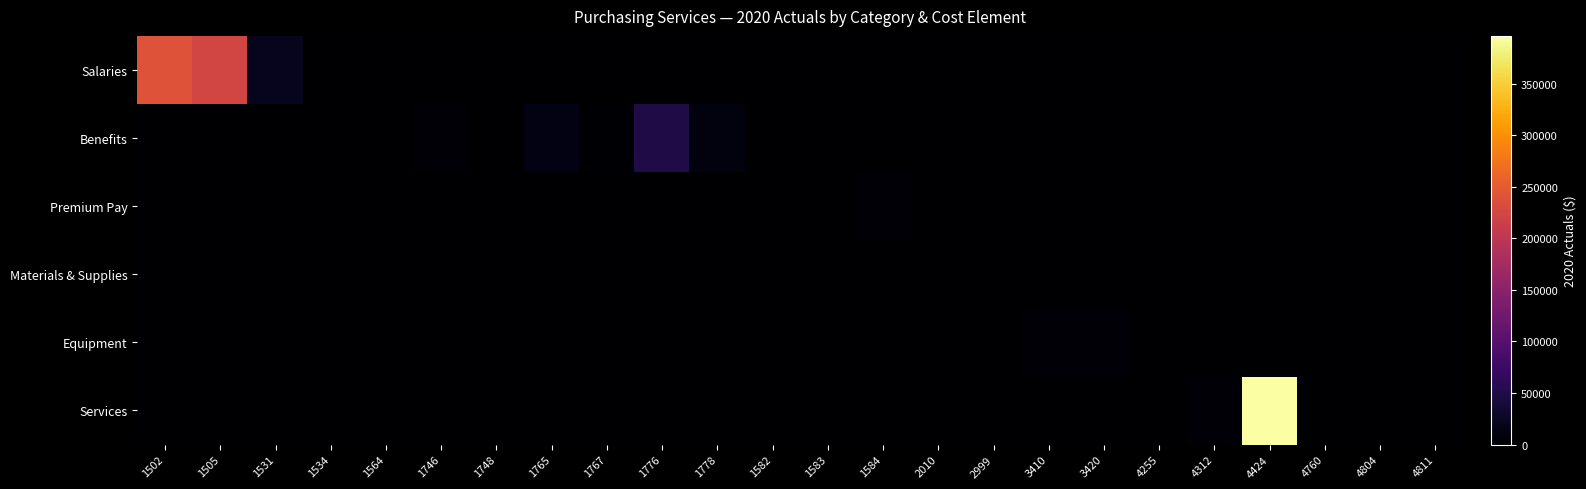

At how many categories does at least one series exceed 375296?

1